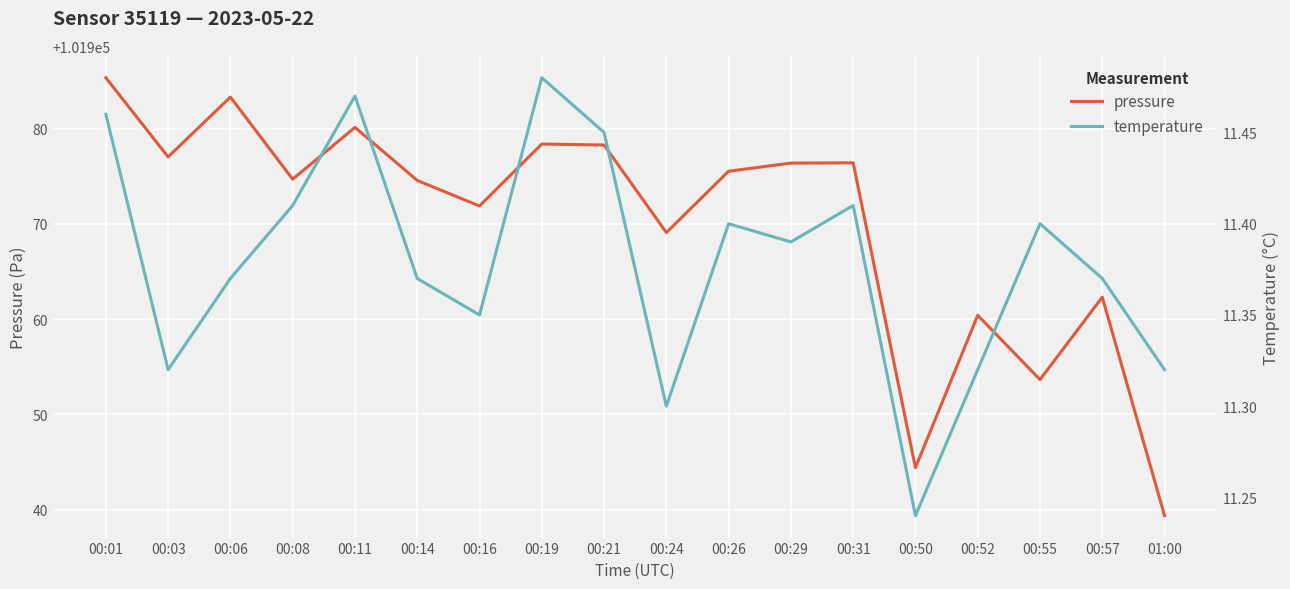

Between 00:50 and 00:01, which is larger?

00:01